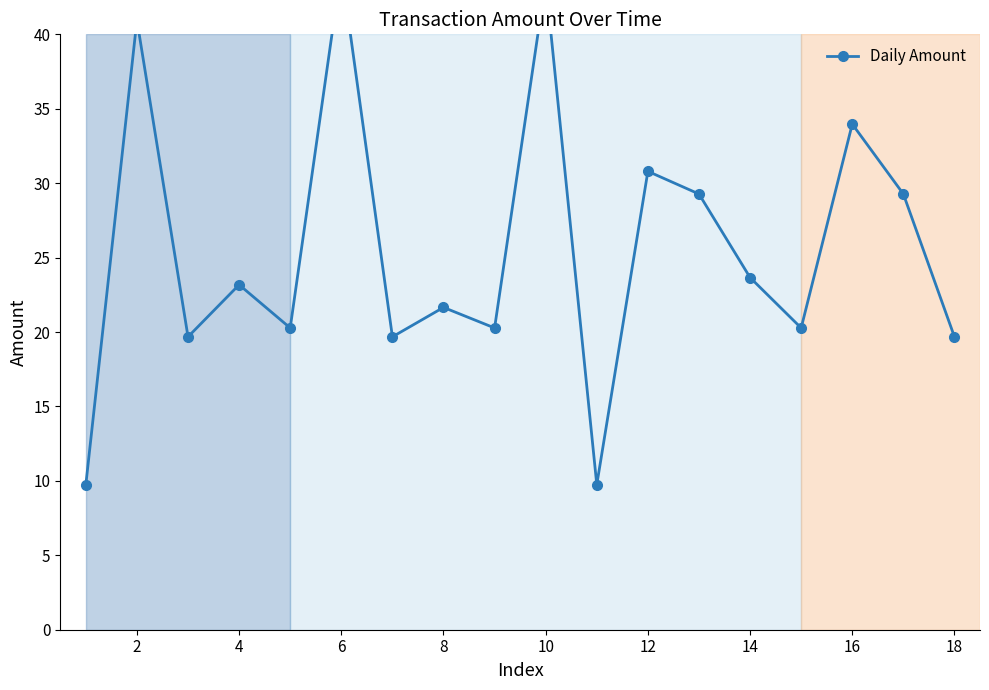

Reading left to right, what are all the values shown in this chart?

9.7	41.0	19.7	23.2	20.3	44.4	19.7	21.7	20.3	43.6	9.7	30.8	29.3	23.7	20.3	34.0	29.3	19.7